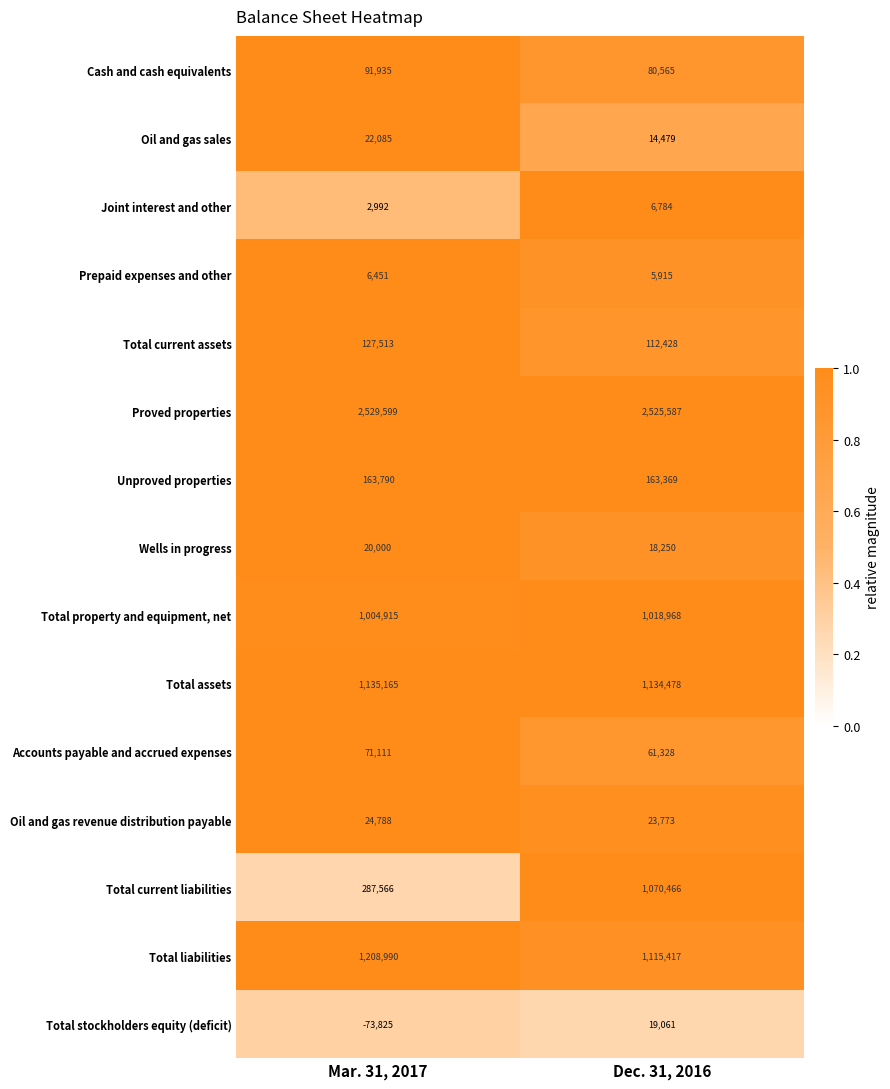

What is the sum of the Total current liabilities values at Mar. 31, 2017 and Dec. 31, 2016?

1358032